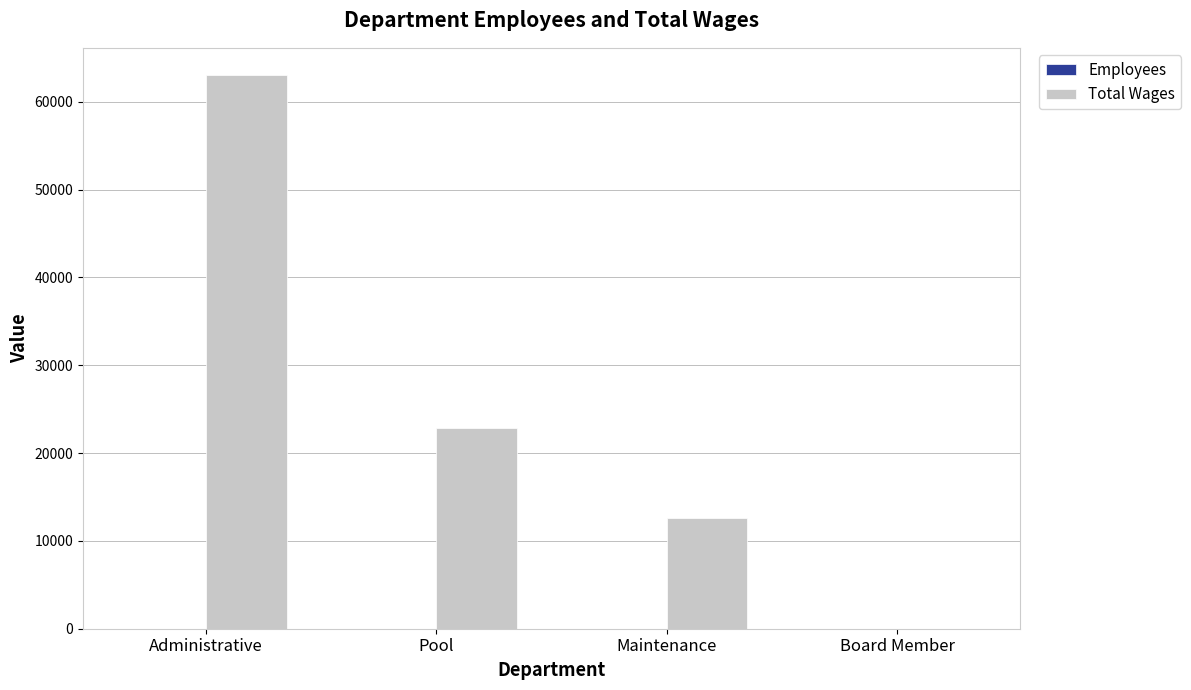

Which series changed the most between Administrative and Maintenance?

Total Wages